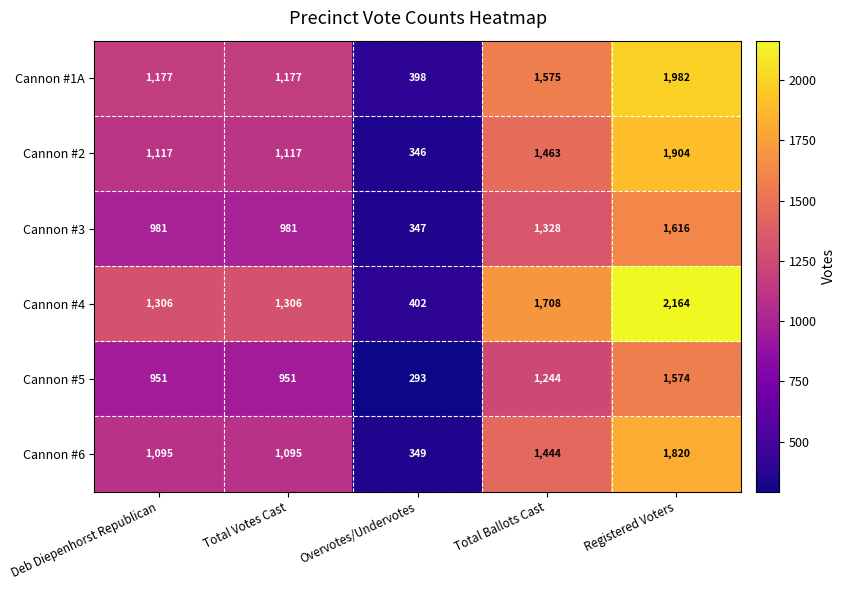

What is the difference between the highest and lowest values at Total Ballots Cast?

464